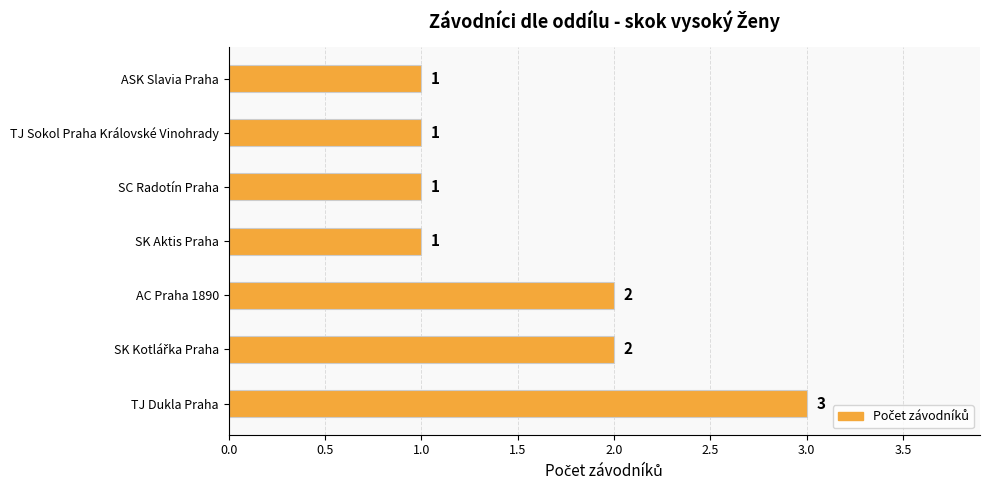

Which category has the highest value across all series?

TJ Dukla Praha